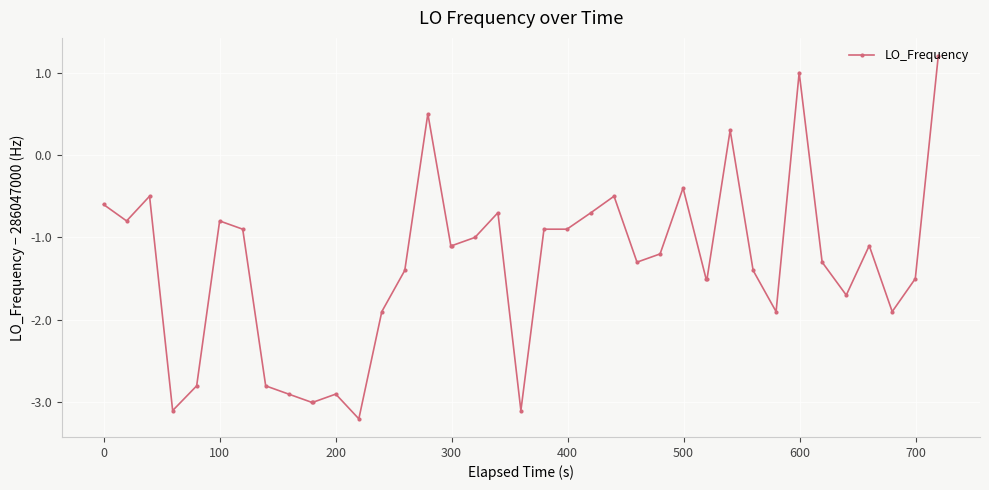

Count the number of categories in the chart.

40